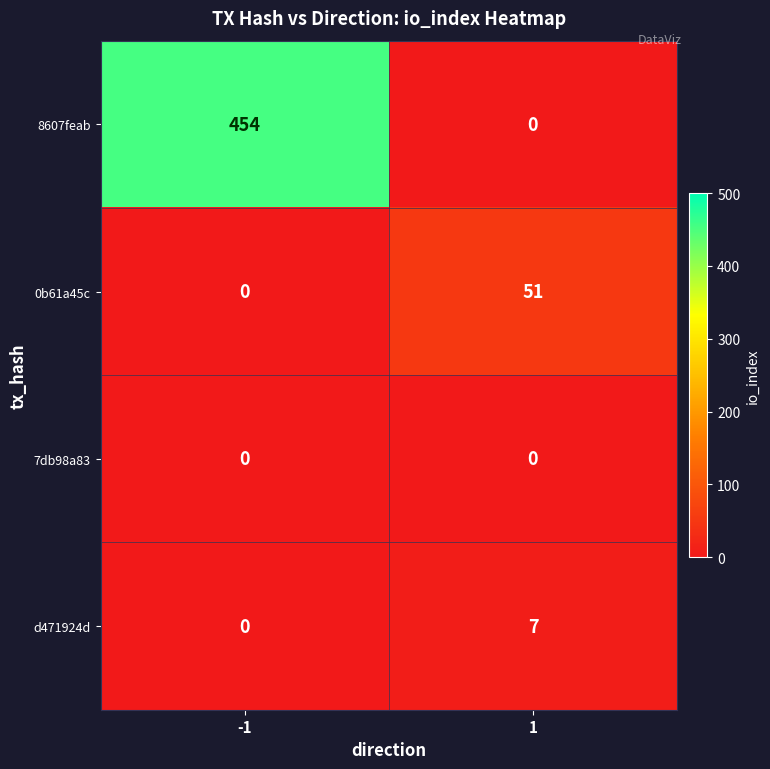

Between -1 and 1, which series saw the biggest shift?

8607feab